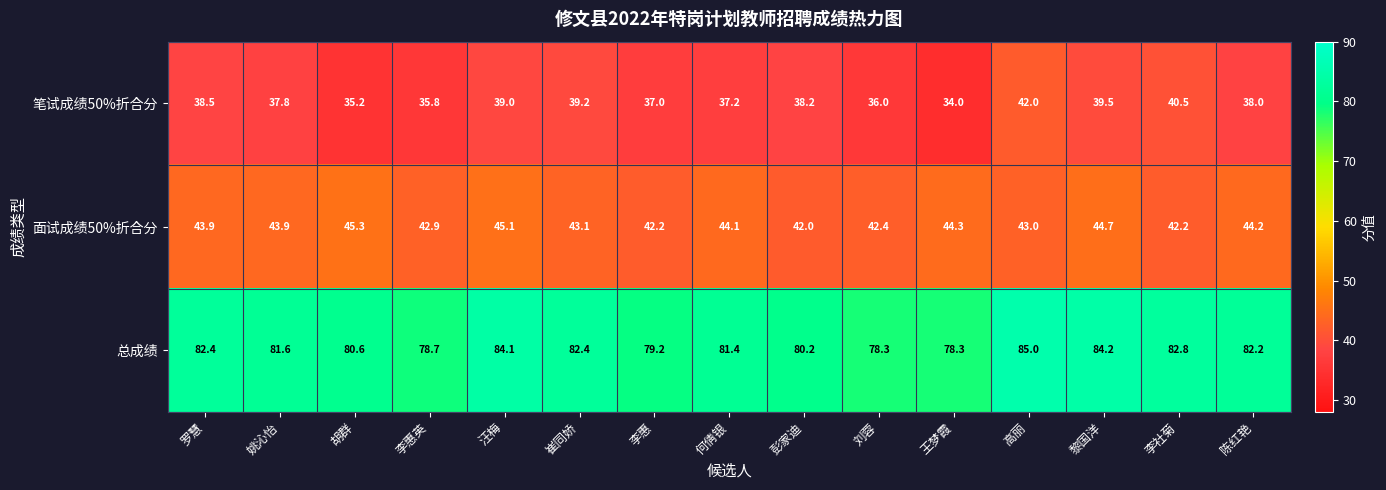

Which category has the highest value across all series?

高丽